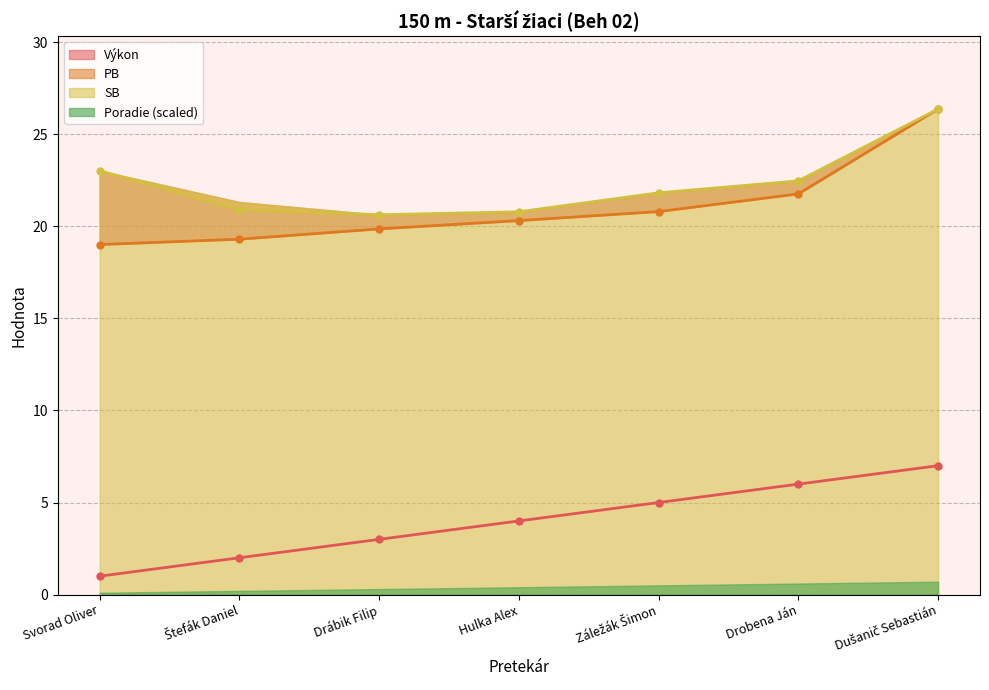

How many lines are shown in the chart?

3